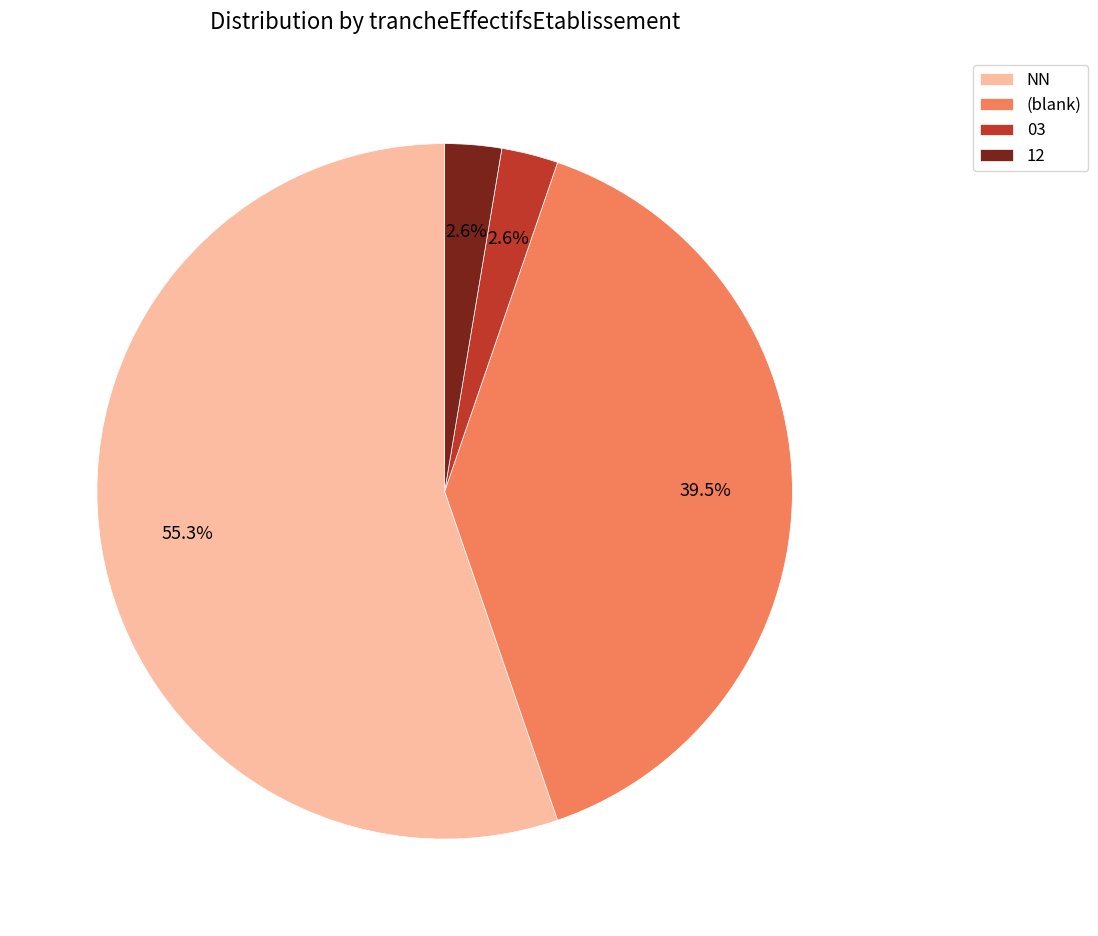

Combined, do NN and 03 account for over 50%?

Yes